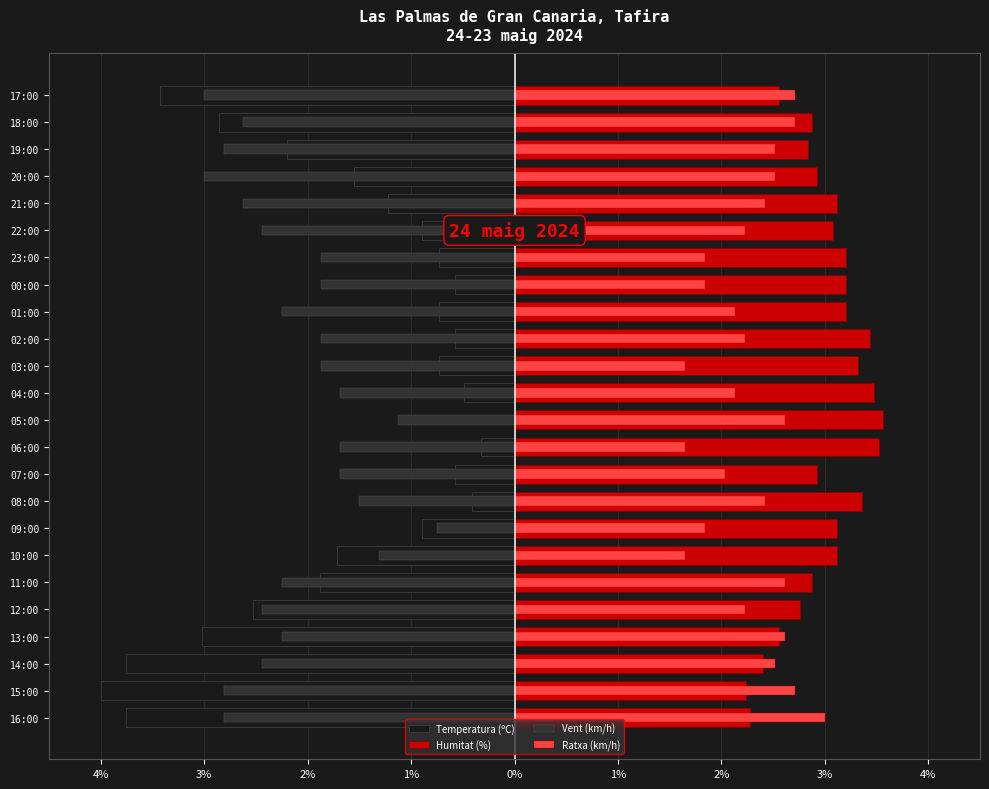

Which series has the largest total across all categories?

Humitat (%)